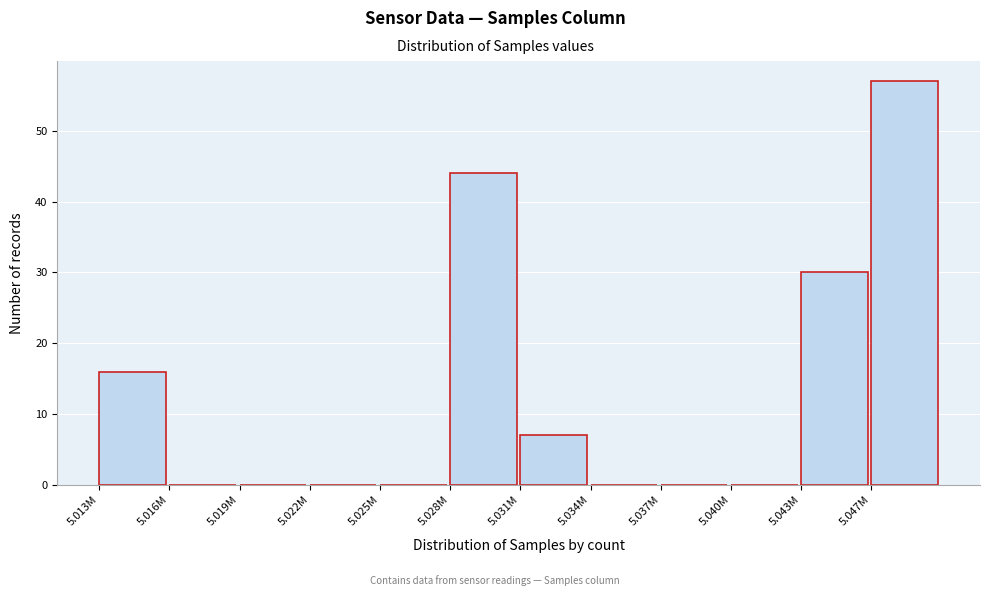

Reading left to right, extract all data points from this chart.

5.013M=16	5.016M=0	5.019M=0	5.022M=0	5.025M=0	5.028M=44	5.031M=7	5.034M=0	5.037M=0	5.040M=0	5.043M=30	5.047M=57